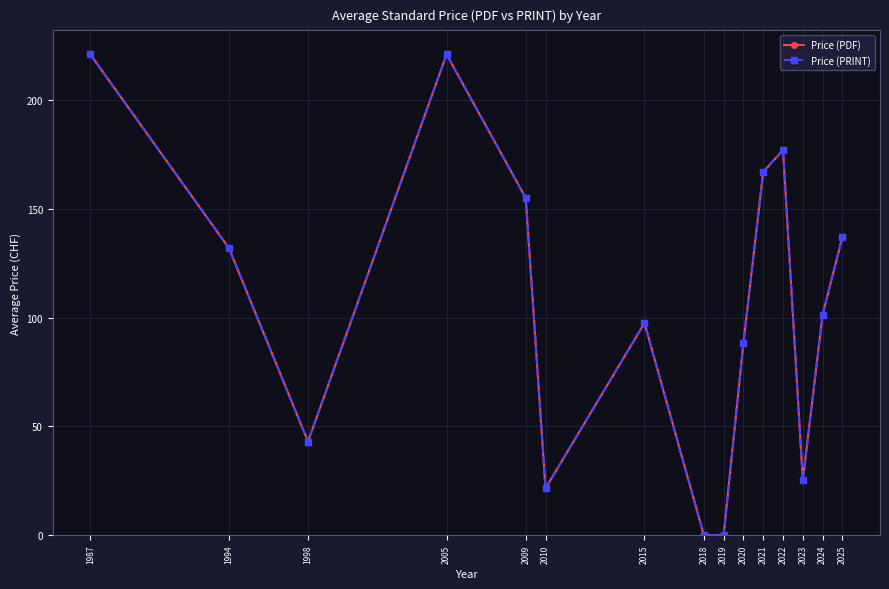

What is the sum of the Price (PRINT) values at 1987 and 2009?

376.0